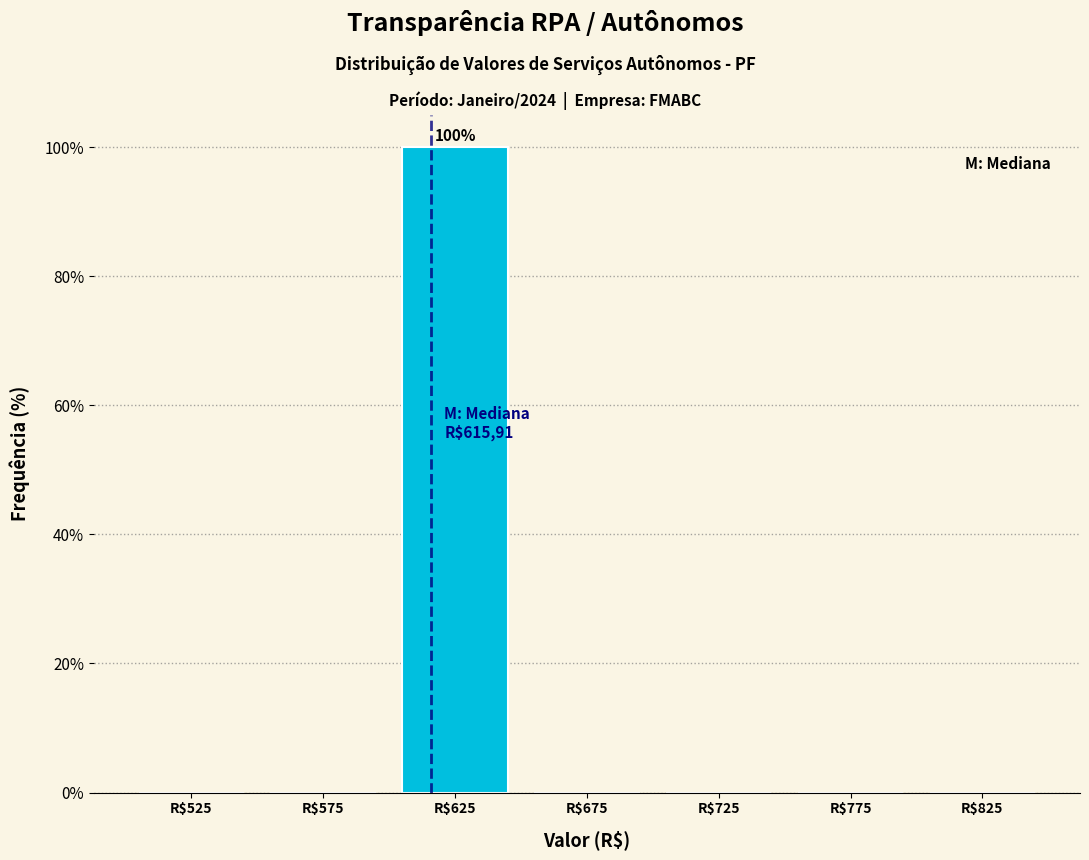

Which range on the x-axis has the tallest bar?

600 to 650